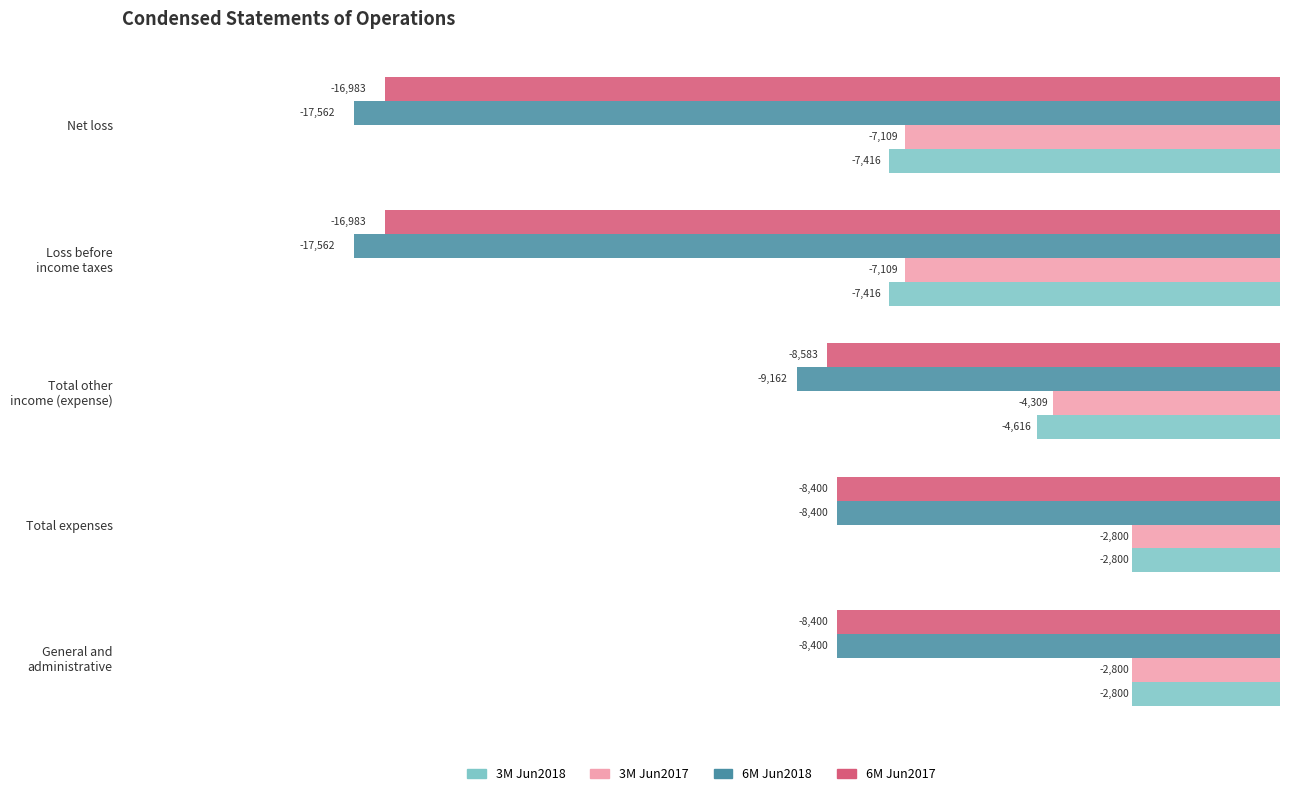

What is the lowest value of the 3M Jun2017 series?

-7109